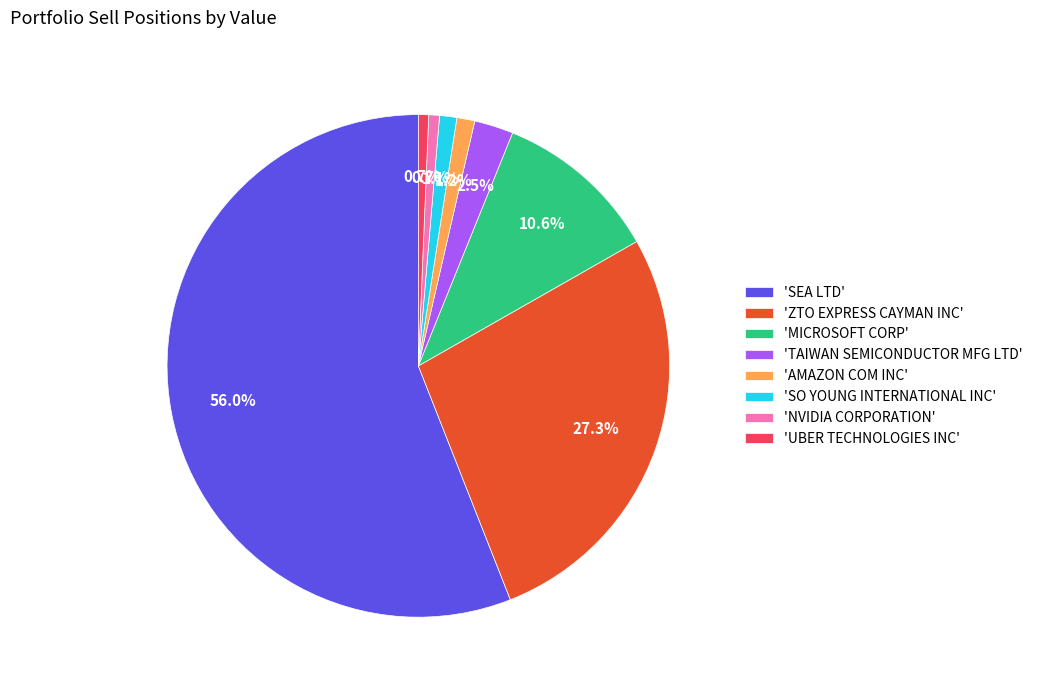

What is the ratio of the value at 'UBER TECHNOLOGIES INC' to the value at 'NVIDIA CORPORATION'?

1.0